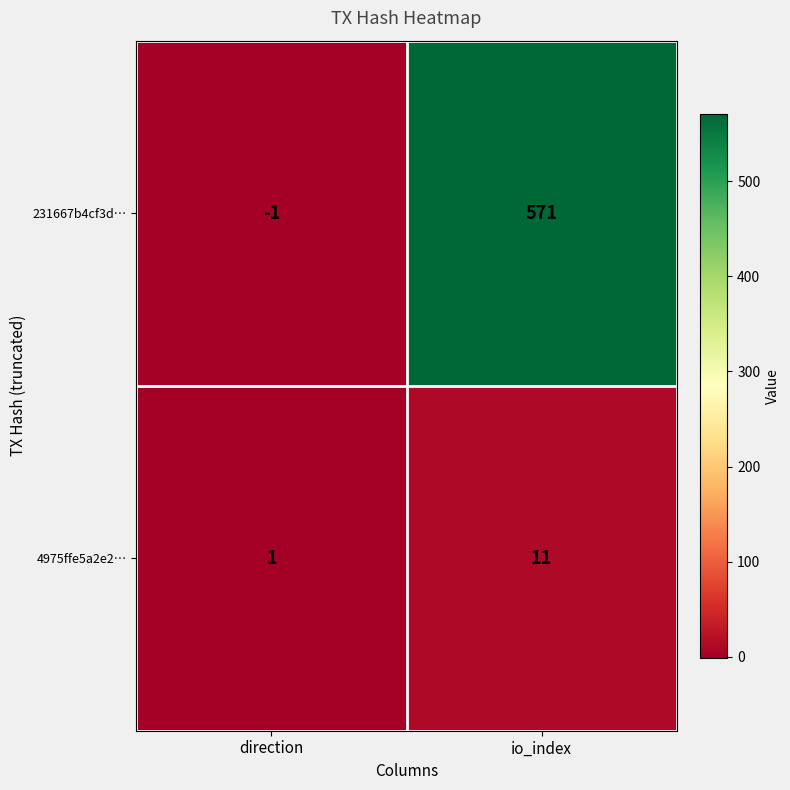

At direction, list the series in order from largest to smallest.

4975ffe5a2e2…, 231667b4cf3d…